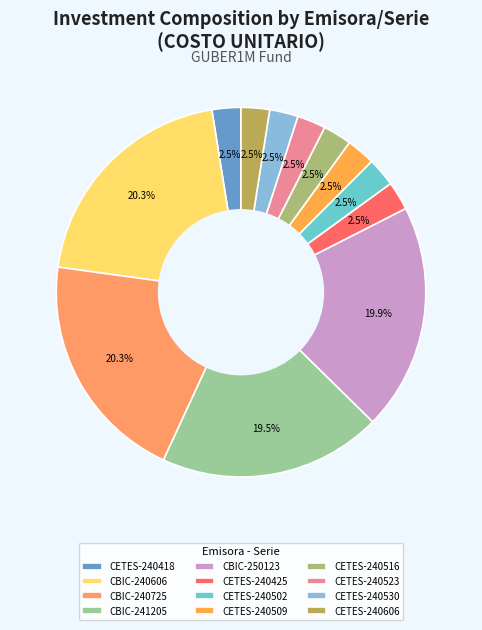

What is the total percentage of CBIC-240725 and CBIC-241205?

39.8%